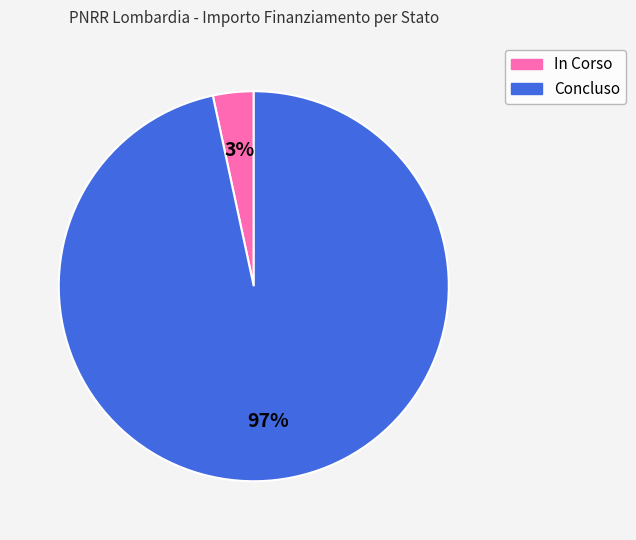

Do In Corso and Concluso together represent more than half of the pie?

Yes